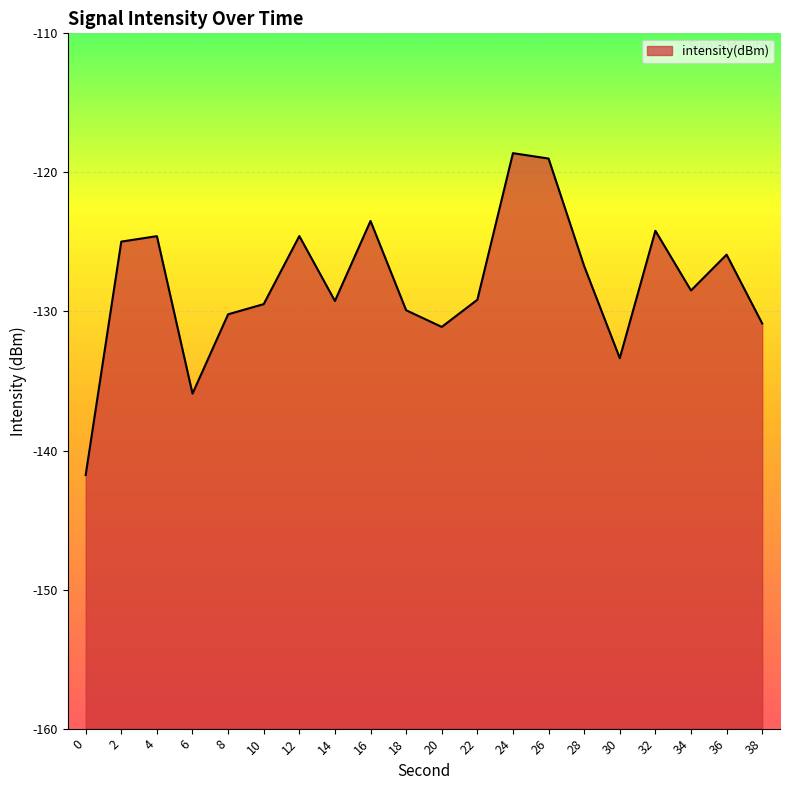

Rank the categories by value from highest to lowest.

24, 26, 16, 32, 12, 4, 2, 36, 28, 34, 22, 14, 10, 18, 8, 38, 20, 30, 6, 0